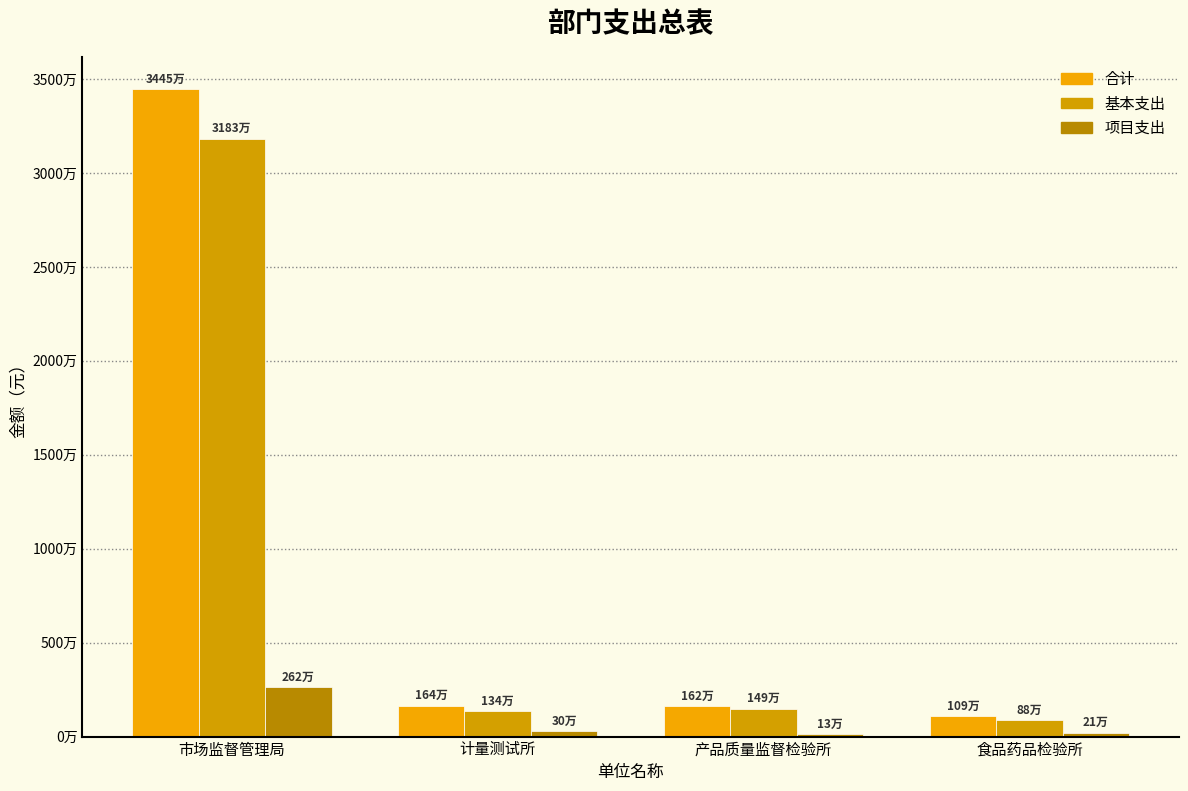

At which label does 项目支出 first exceed 300000?

市场监督管理局